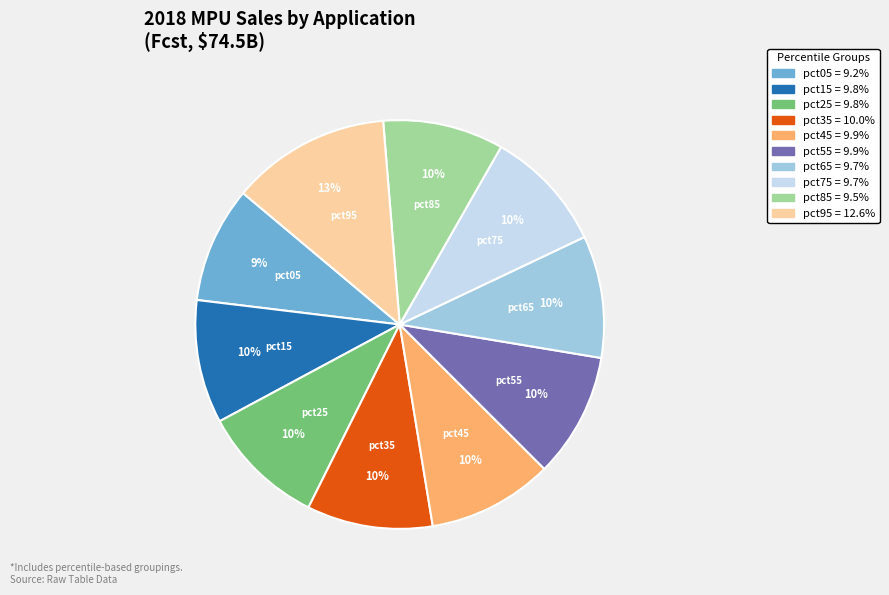

Is pct45 the majority of the pie?

No